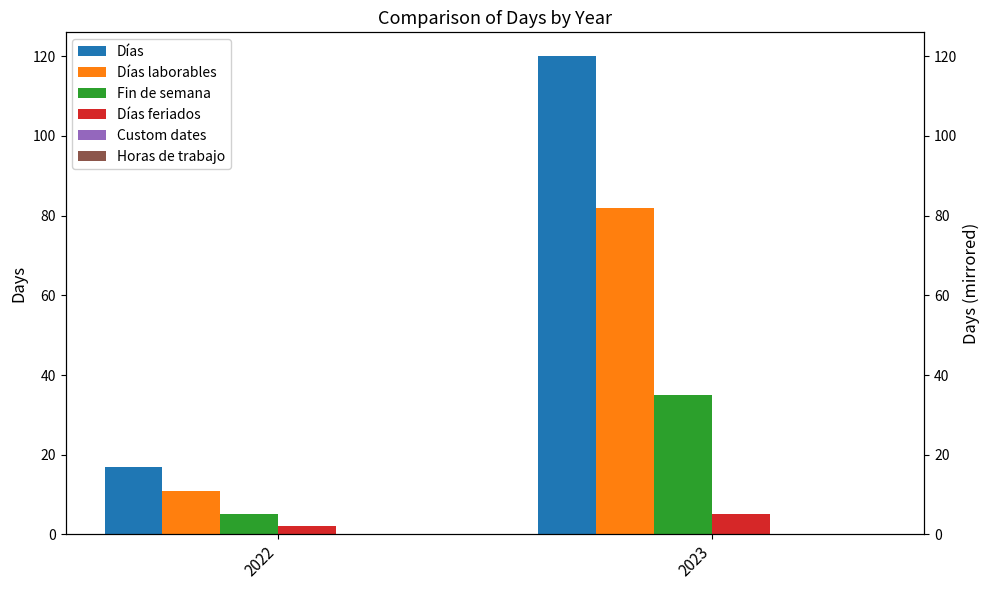

The Días laborables series shows 82 at 2023. True or false?

True